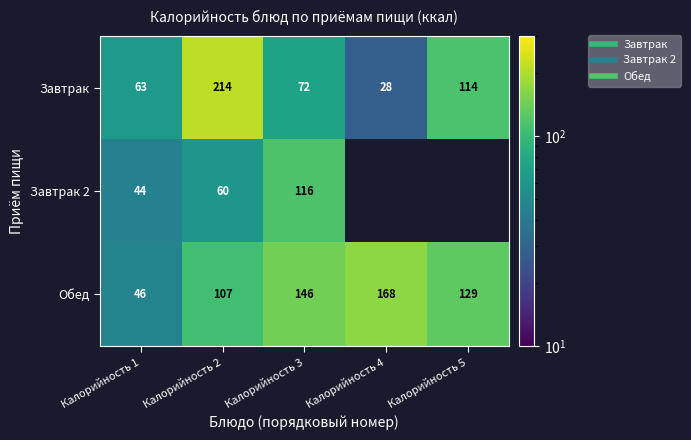

At Калорийность 2, list the series in order from smallest to largest.

Завтрак 2, Обед, Завтрак